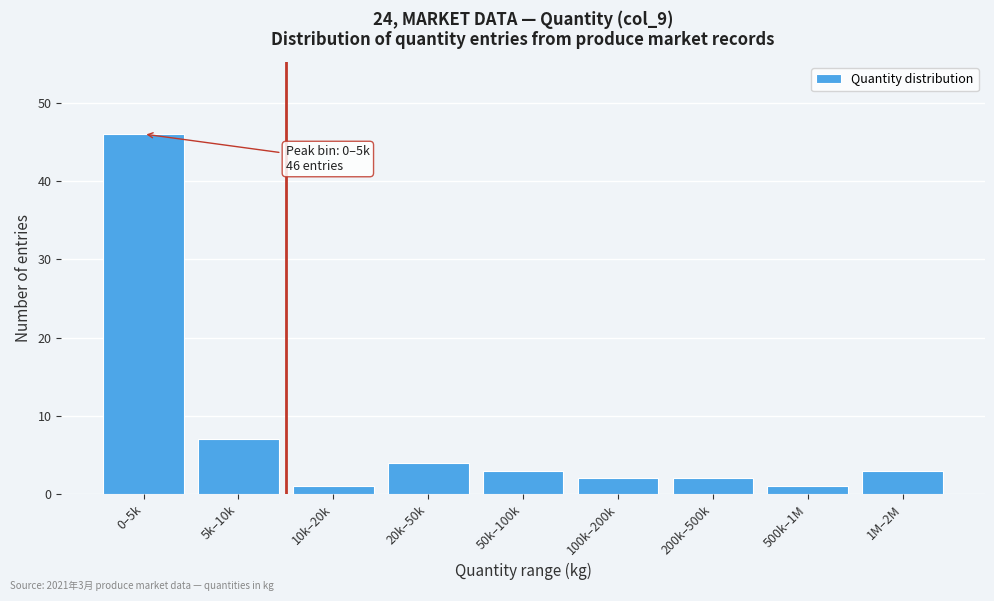

Reading left to right, transcribe all the data shown in this chart.

46	7	1	4	3	2	2	1	3